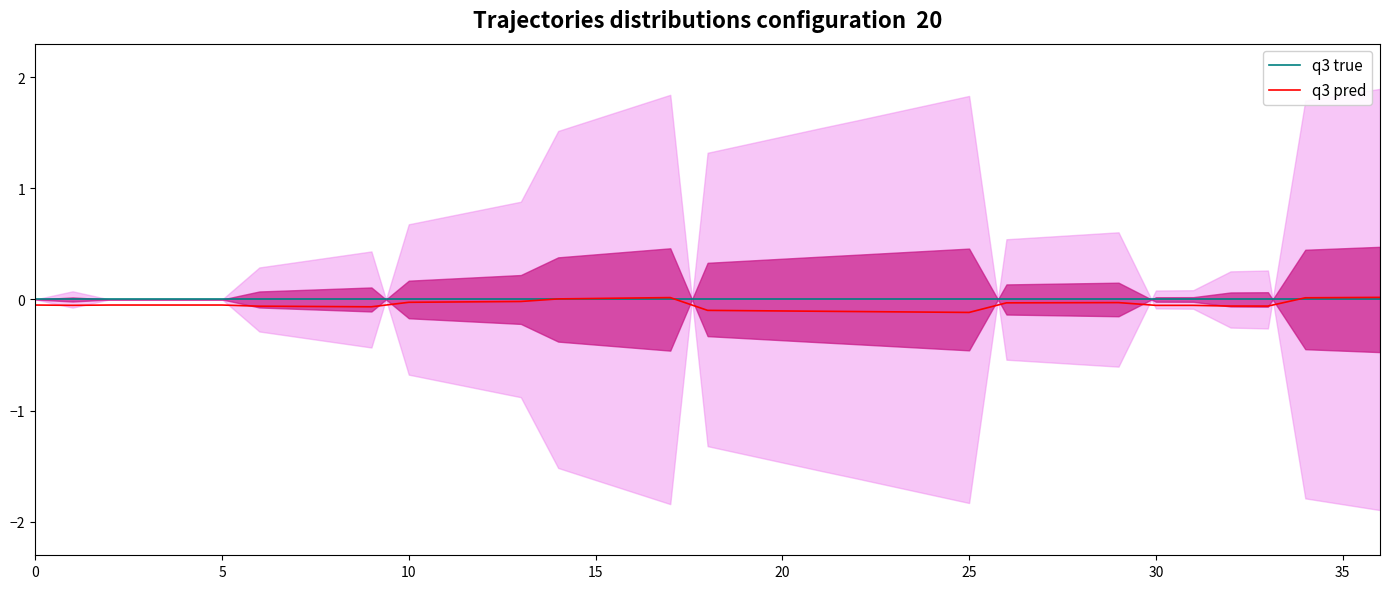

True or false: q3 true and q3 pred cross at least once.

True